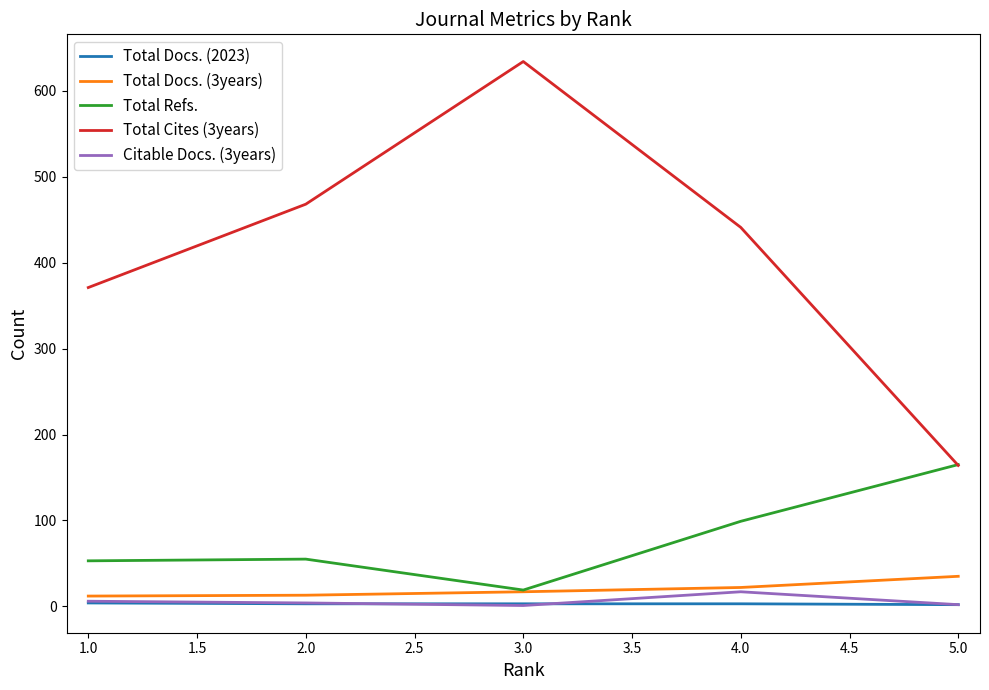

True or false: Citable Docs. (3years) and Total Refs. intersect in this chart.

False